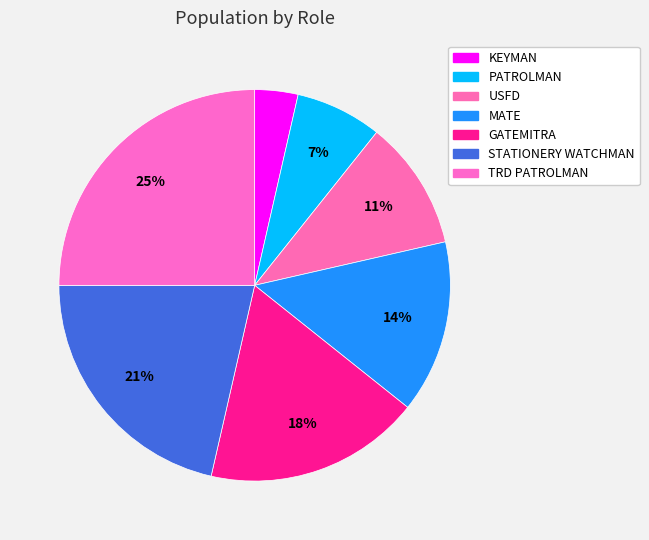

Which slice is the largest?

TRD PATROLMAN